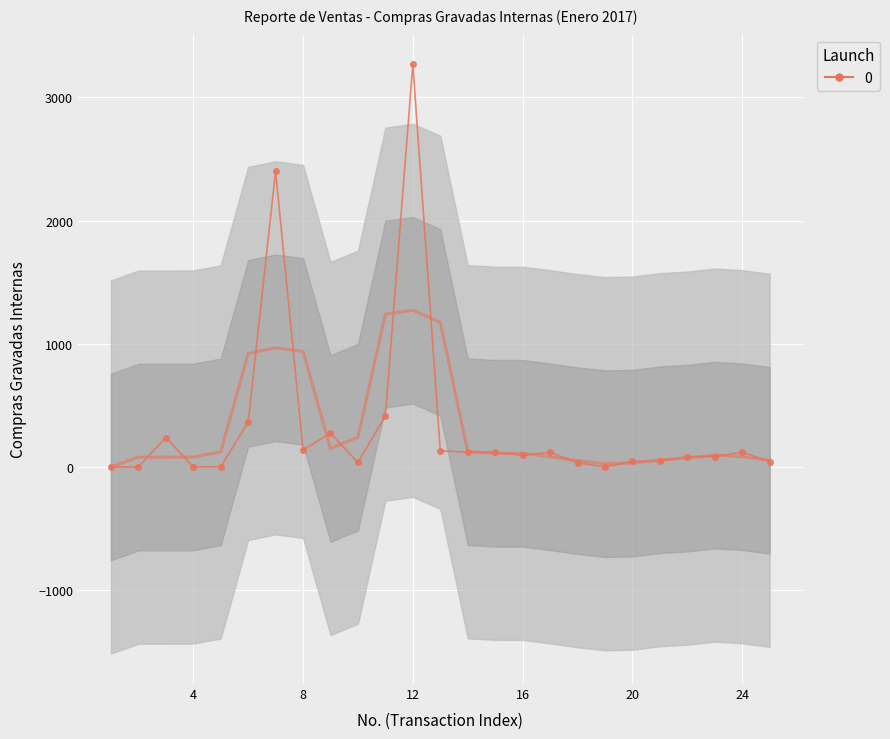

How many points are higher than both their immediate neighbors (excluding endpoints)?

6